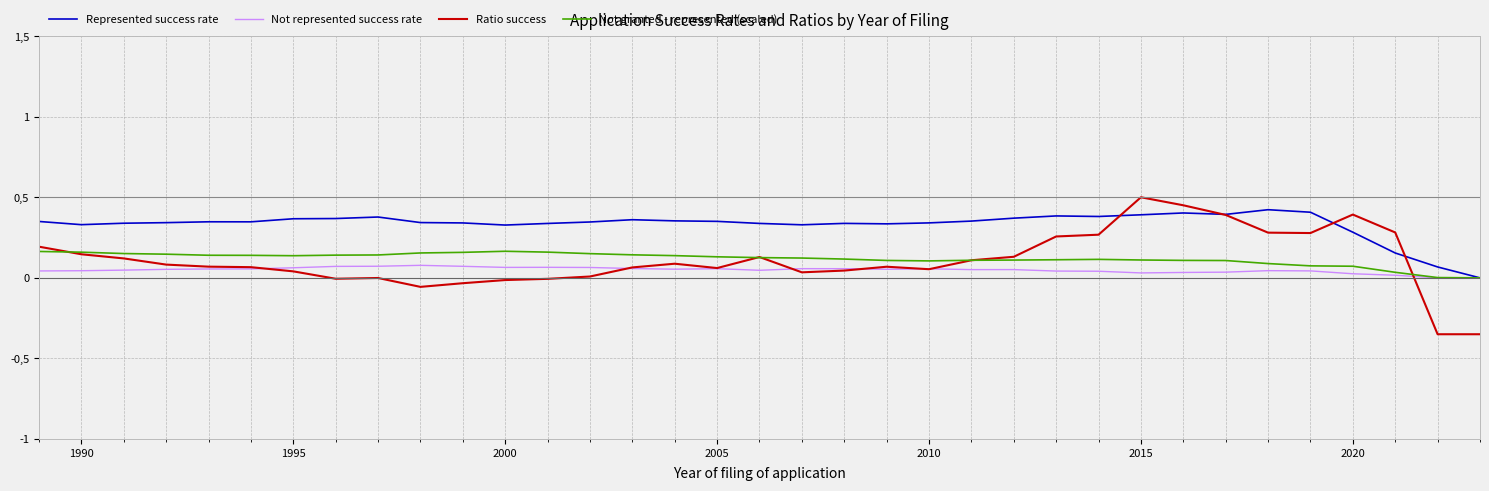

Does the chart display data point markers on the line(s)?

No